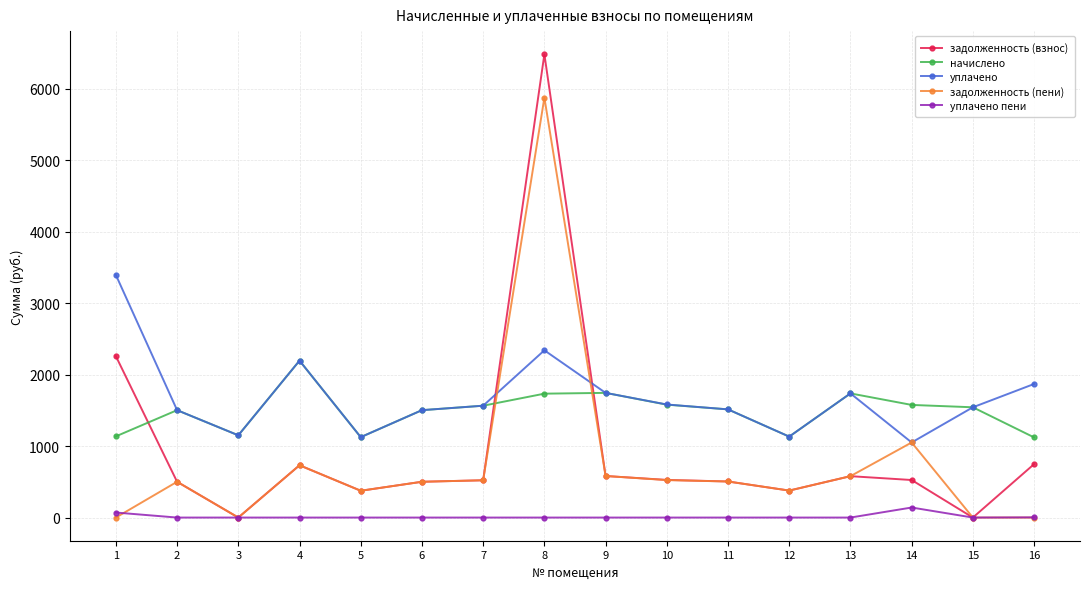

Where do задолженность (взнос) and уплачено first cross each other?

7 and 8